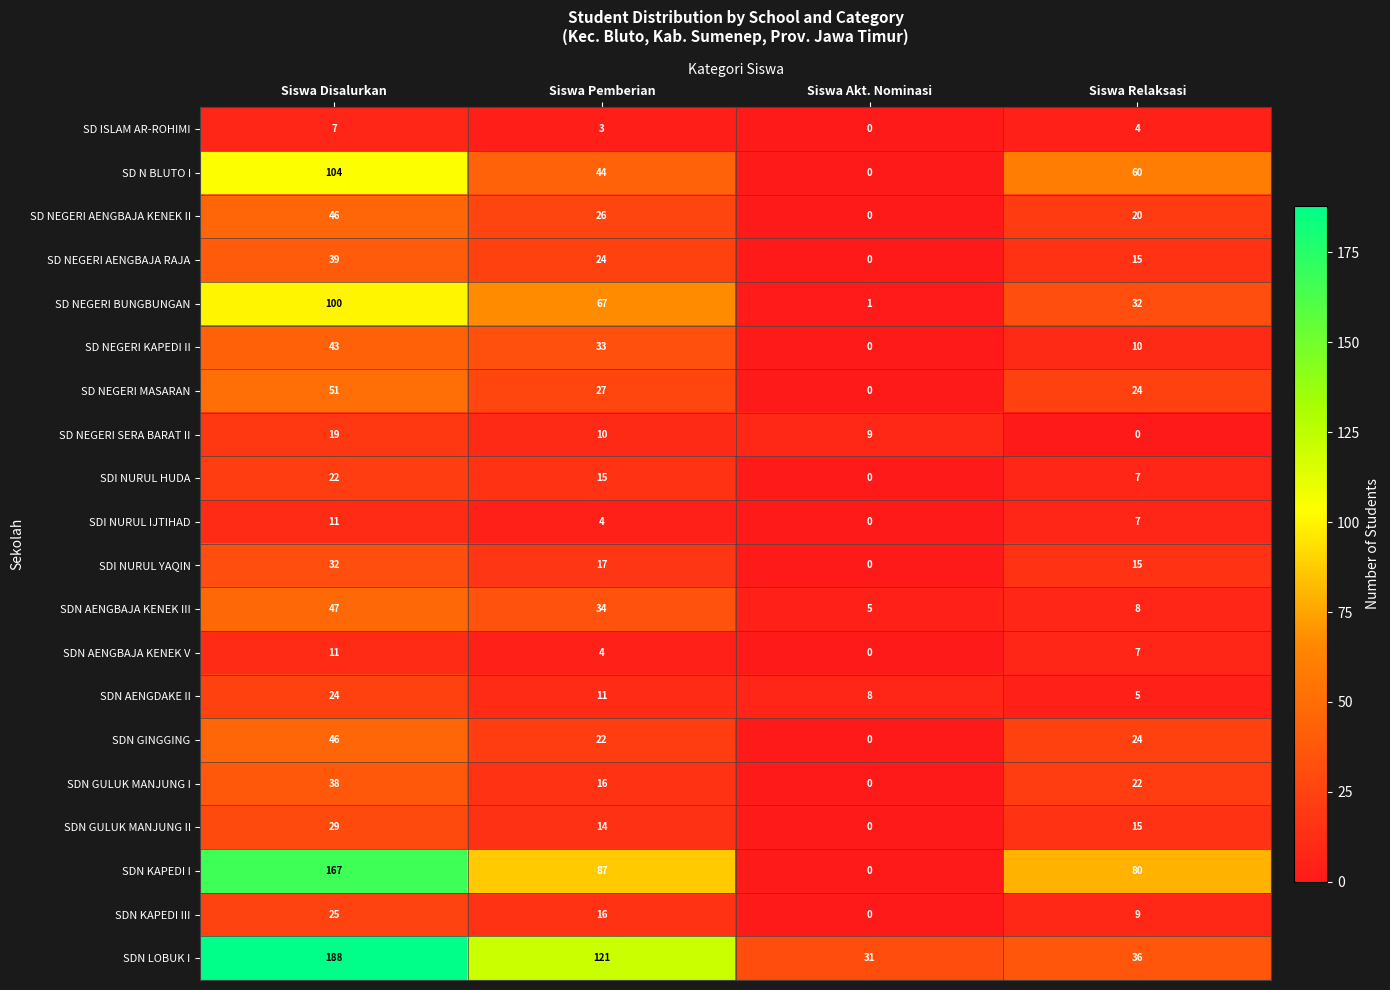

How many SDN AENGDAKE II values are between 8 and 24?

3